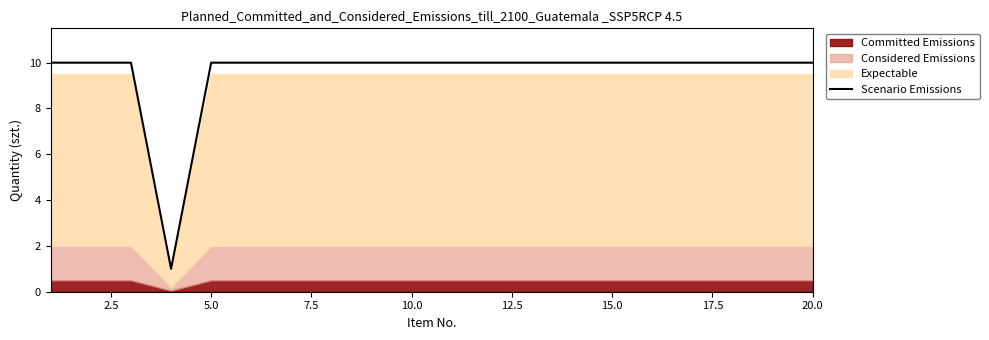

What is the highest value of the Scenario Emissions series?

10